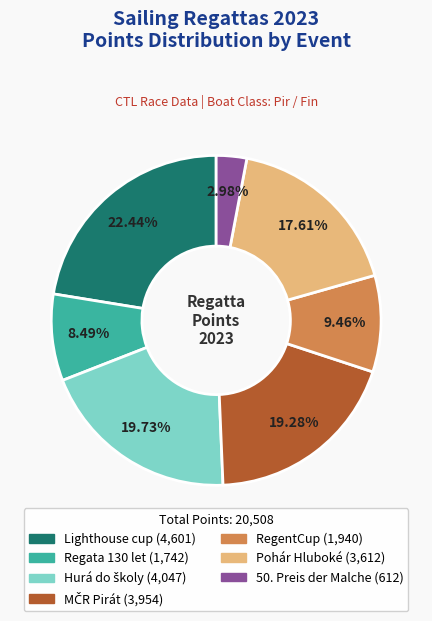

To the nearest percent, what percentage of the pie is Pohár Hluboké?

18%